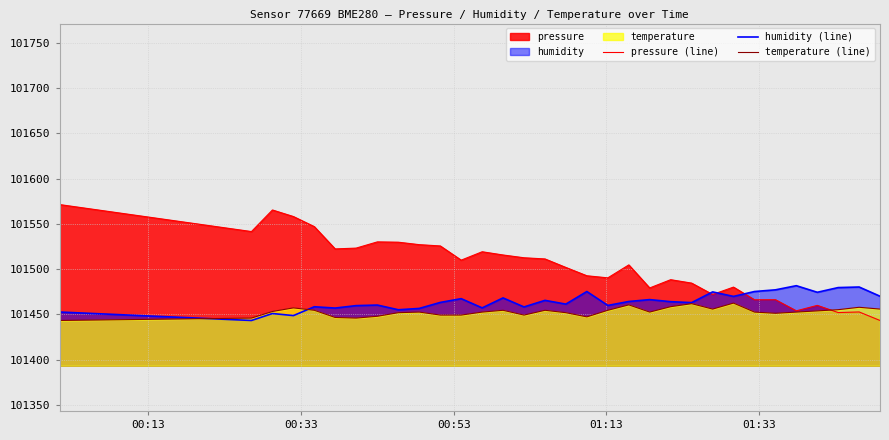

What is the minimum value shown in the chart?

101443.3